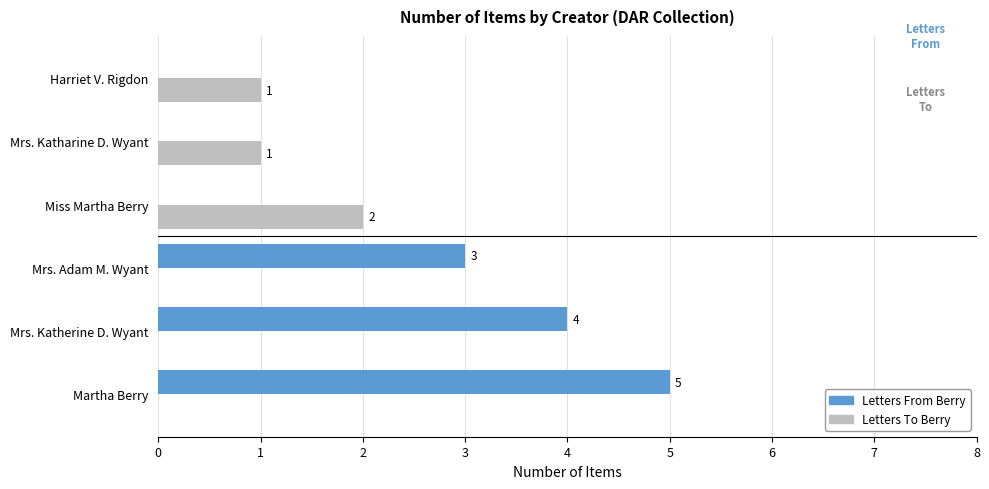

How many positive values does the Letters From Berry series have?

3